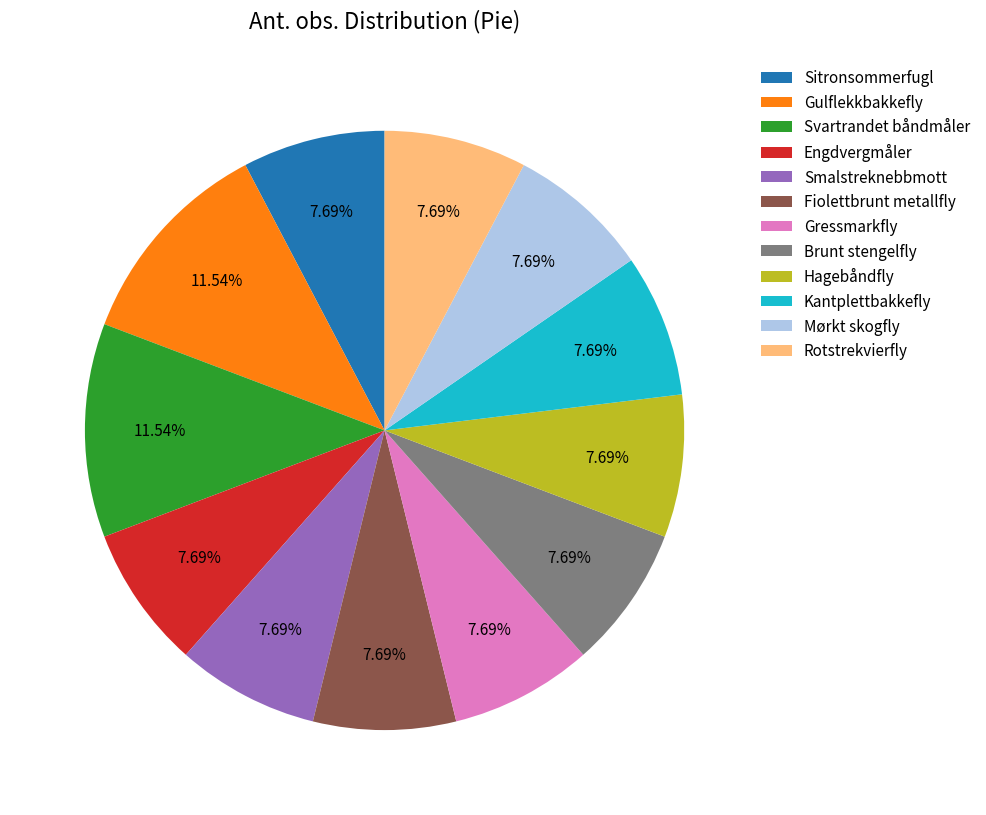

Is the sum of Hagebåndfly and Sitronsommerfugl greater than half?

No